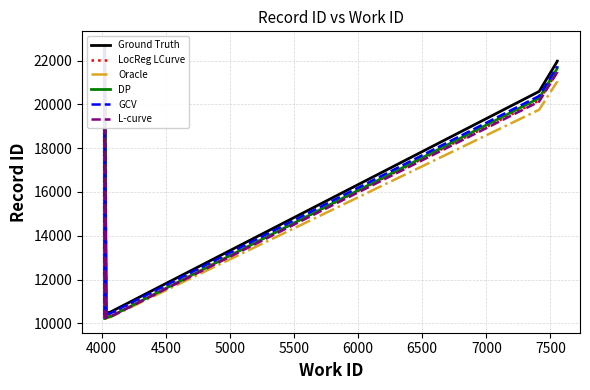

At how many categories does at least one series exceed 19633?

5